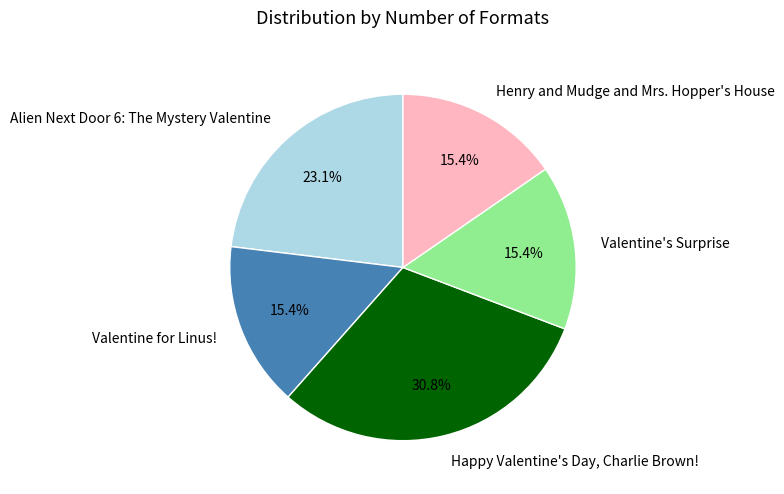

To the nearest percent, what percentage of the pie is Alien Next Door 6: The Mystery Valentine?

23%